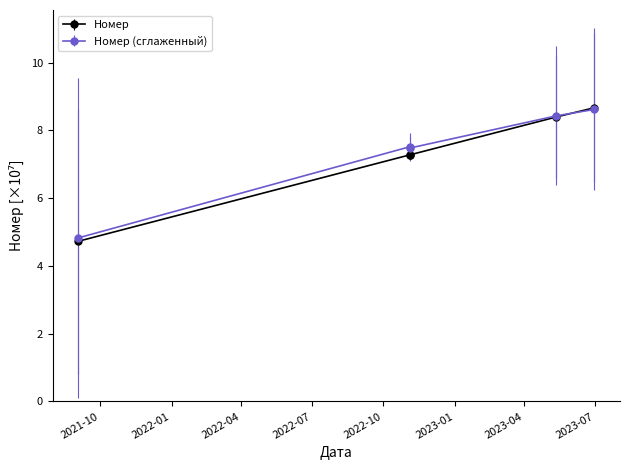

List the labels in order of value, largest first.

2023-06-30, 2023-05-12, 2022-11-04, 2022-11-04, 2021-09-03